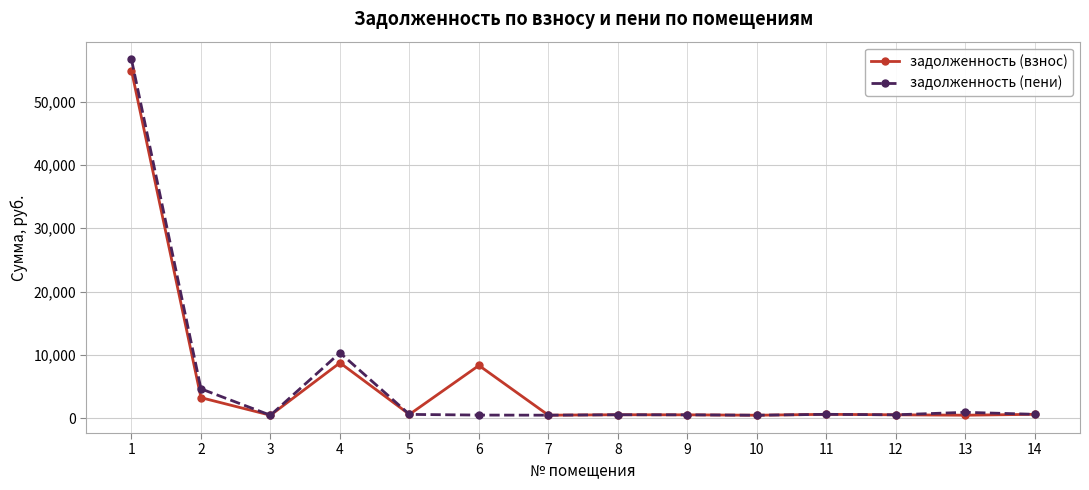

What is the maximum value for задолженность (взнос)?

54924.0